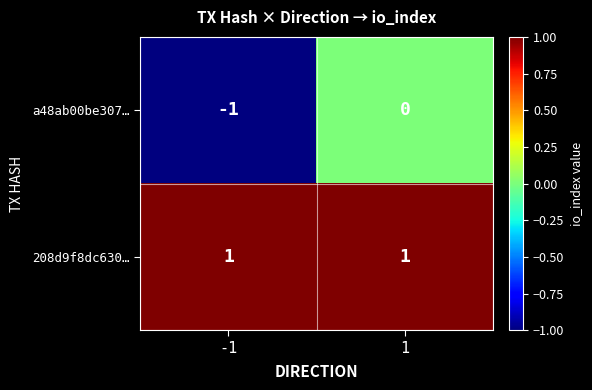

Is it true that a48ab00be307… equals -2 at -1?

False